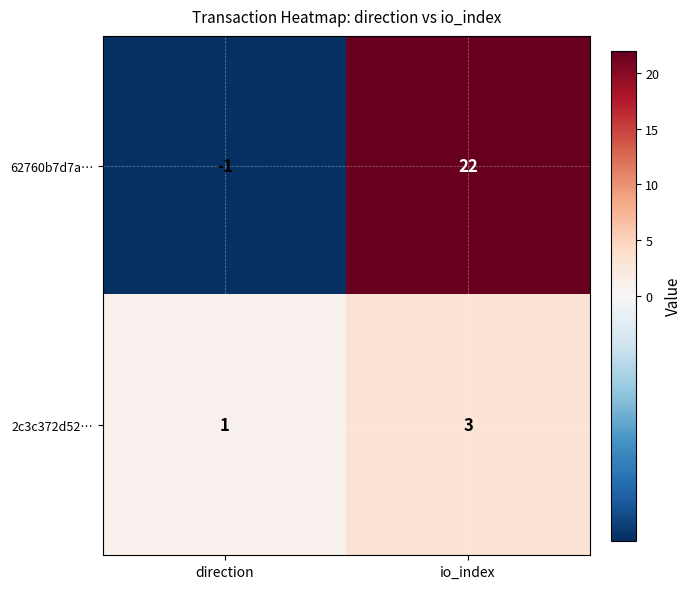

Which category has the highest value across all series?

io_index